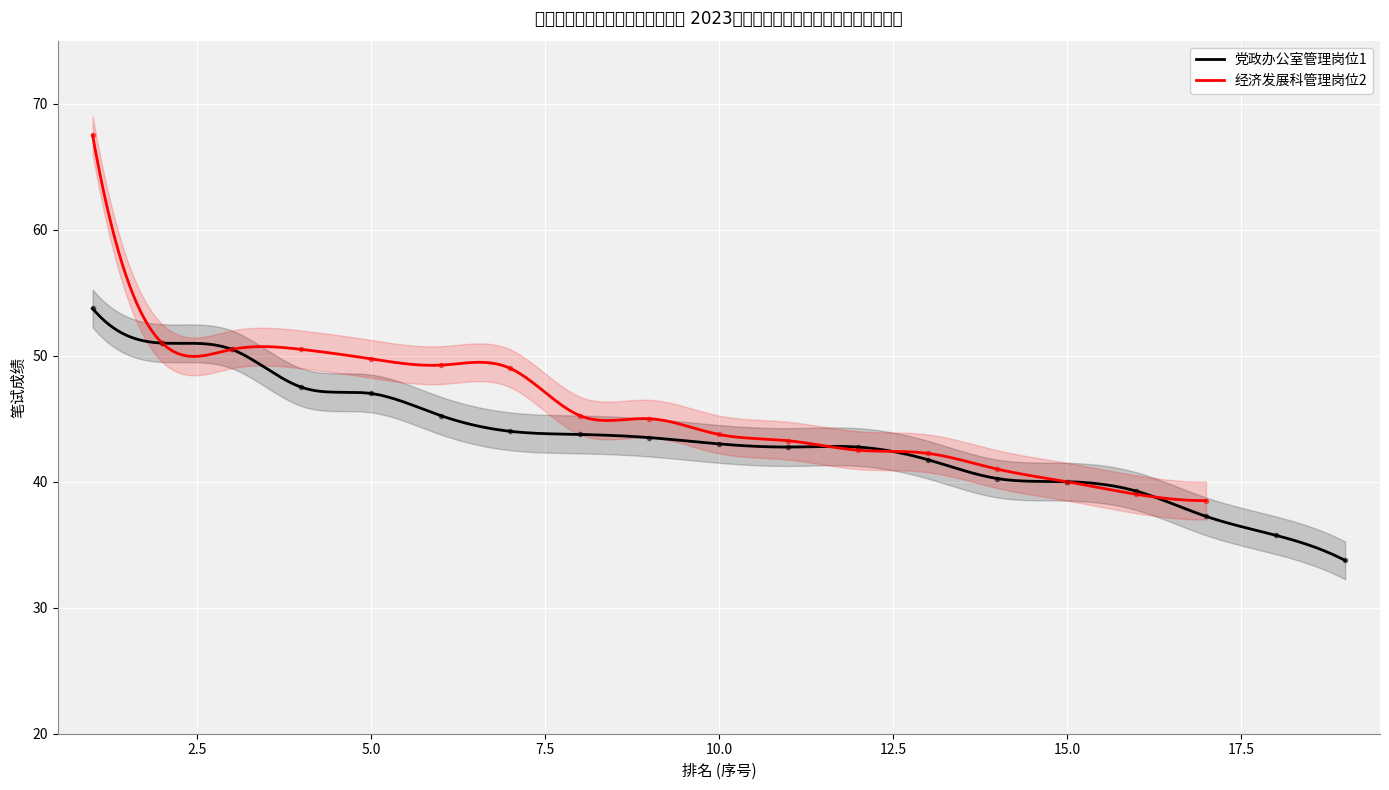

What is the minimum value for 党政办公室管理岗位1?

33.8